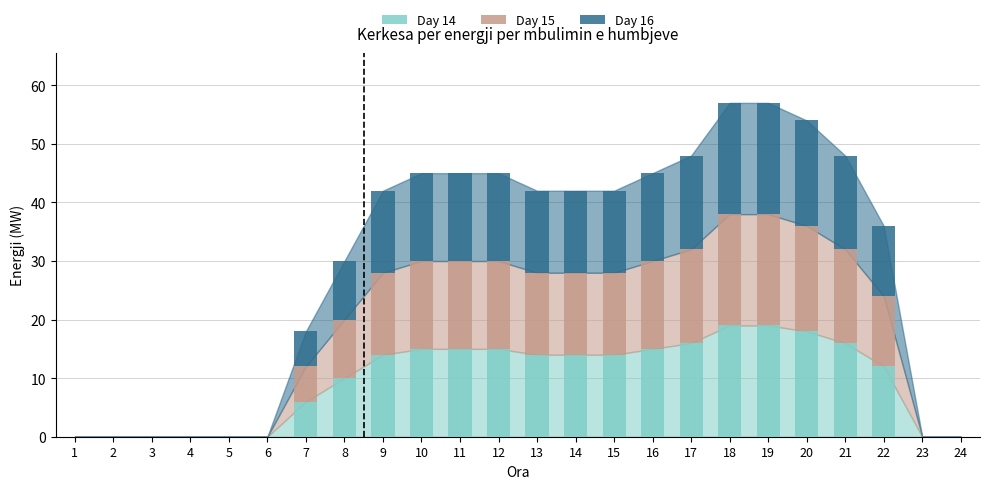

Is it true that Day 14 equals 28 at 20?

False